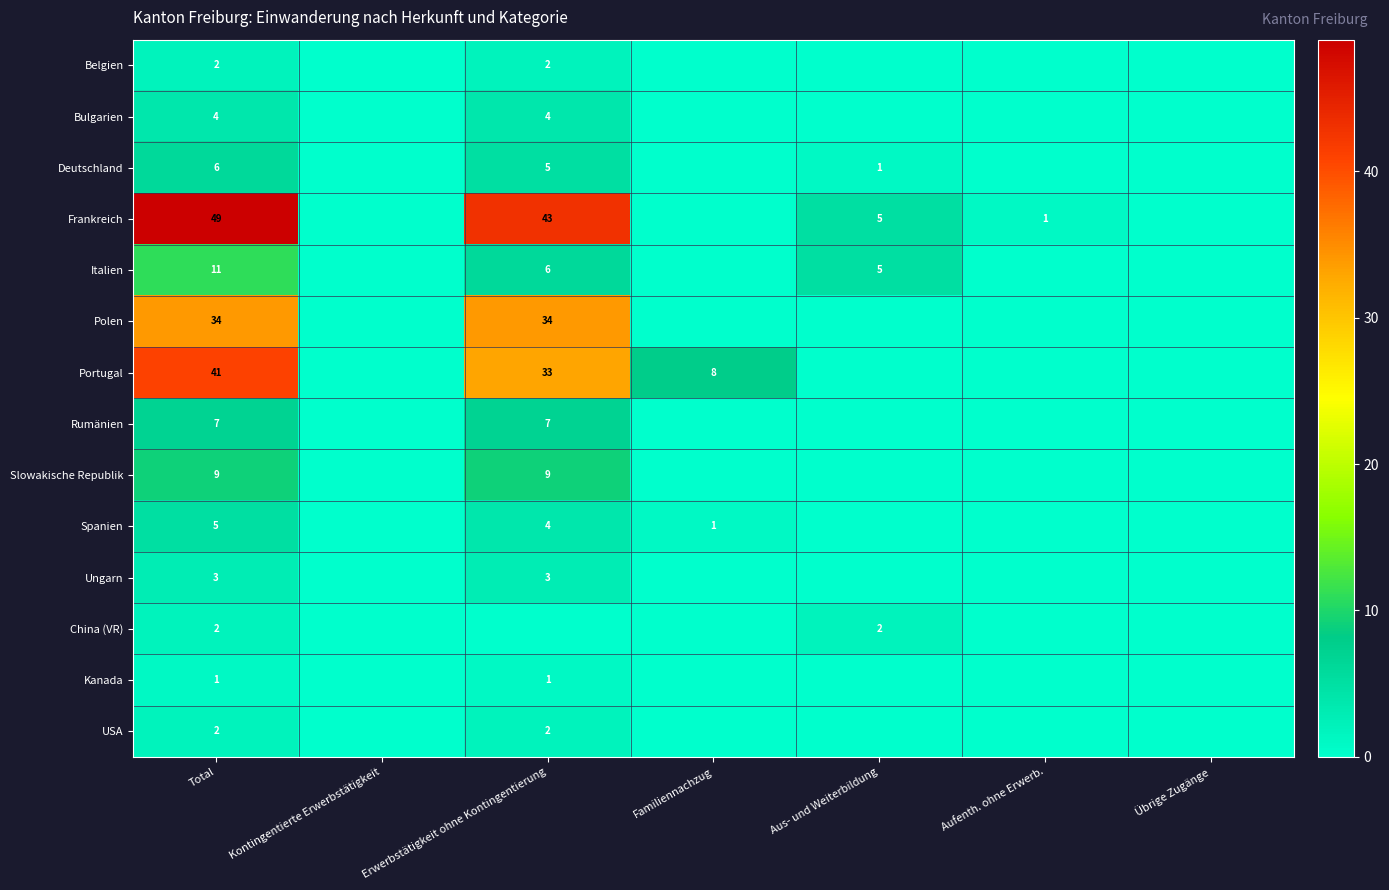

The Belgien series shows 2 at Total. True or false?

True